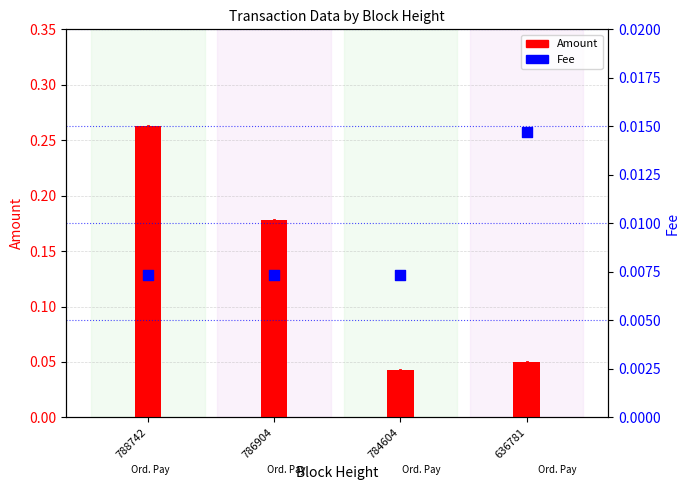

Which series reaches the minimum Y coordinate?

Fee